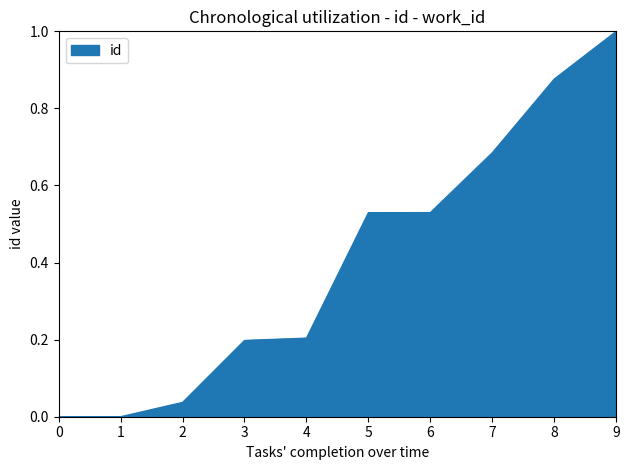

What is the approximate value at 9?

1.0